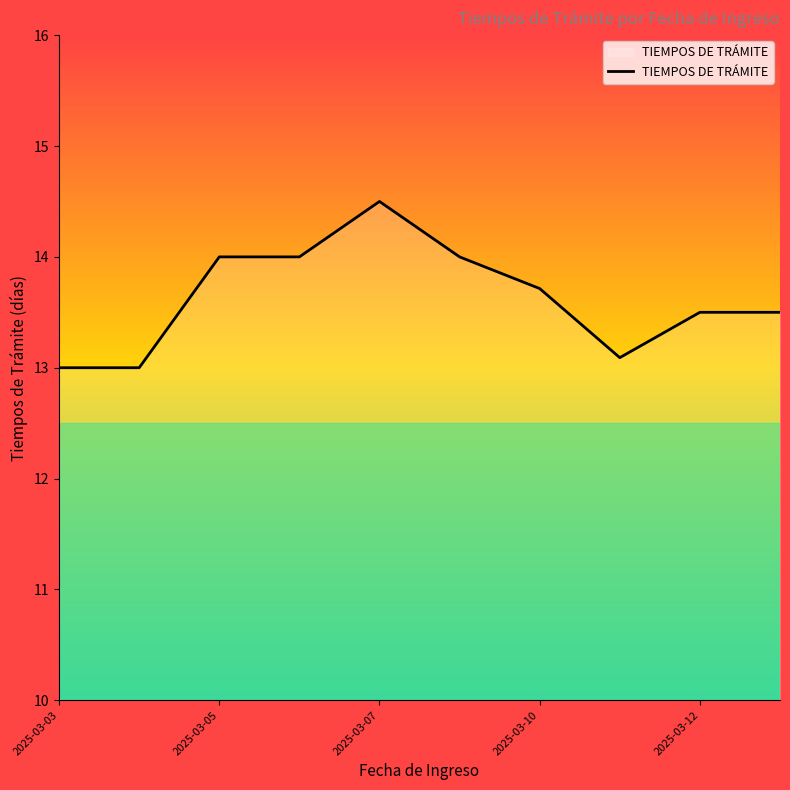

What is the smallest value displayed?

13.0